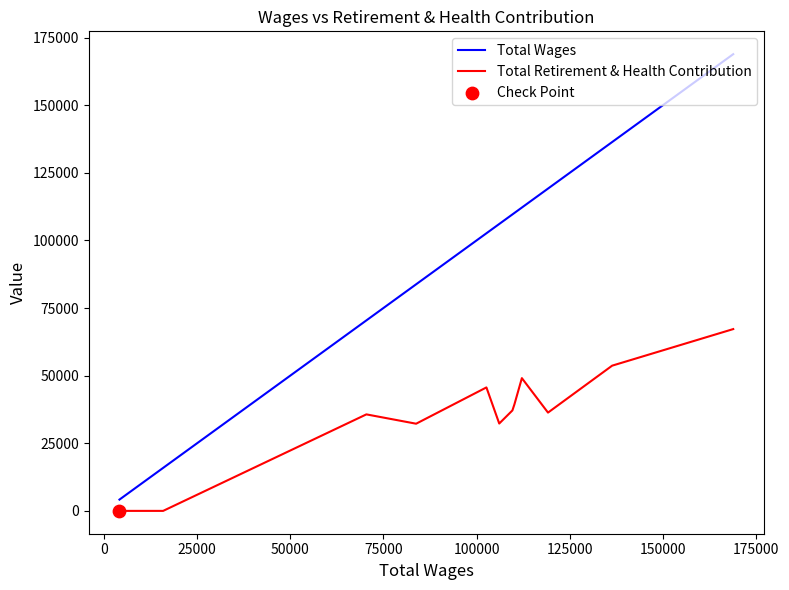

Which series has the widest spread of Y values?

Total Wages